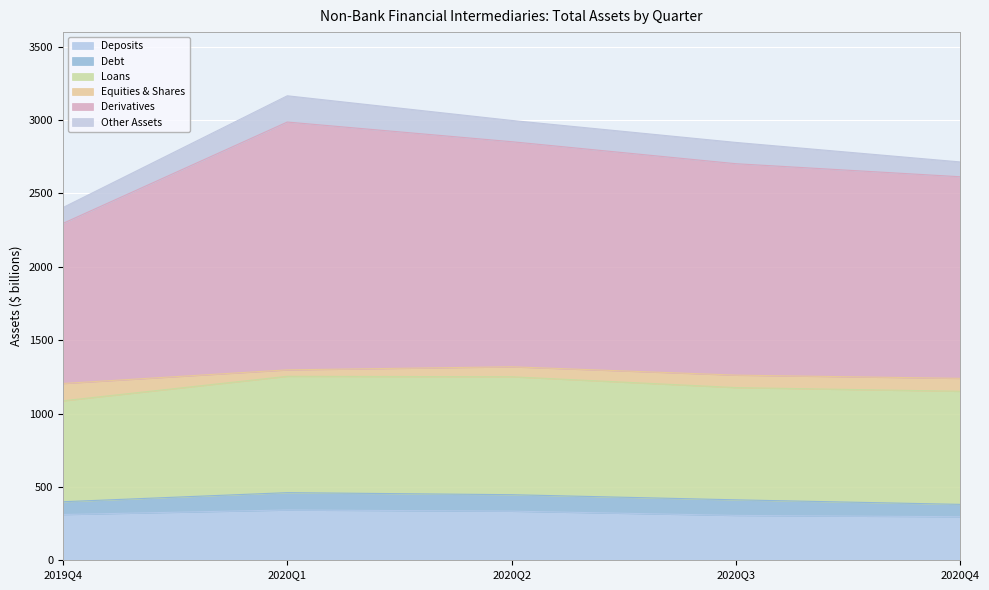

True or false: Securities dealers (2019Q4) has more than 2 interior local peaks.

False